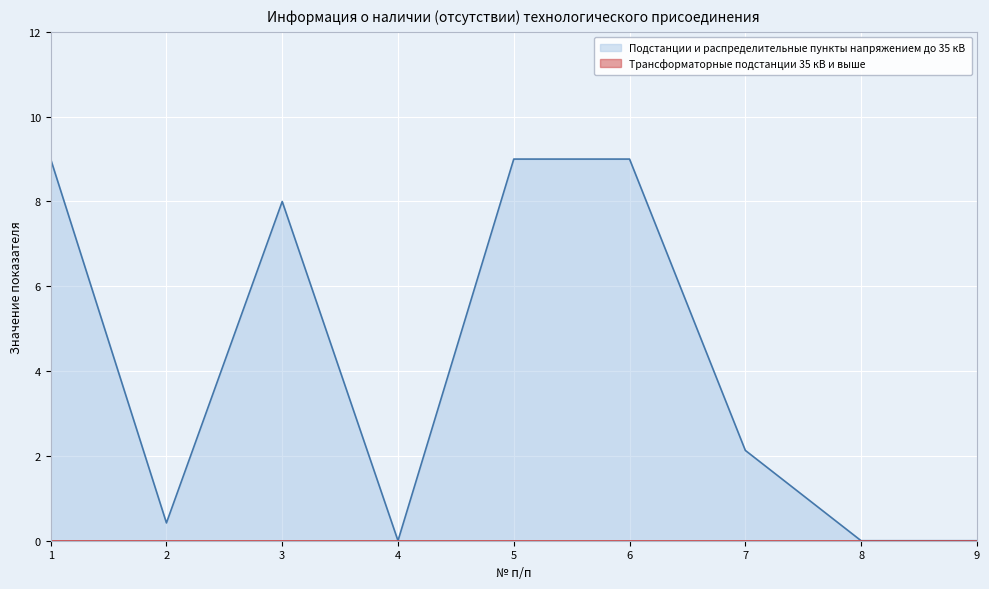

How many lines are shown in the chart?

2